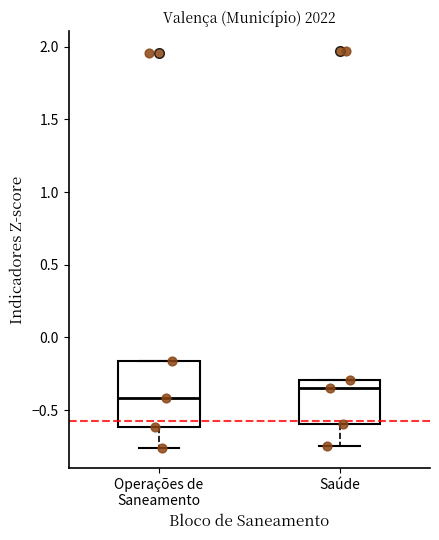

Reading left to right, read every box against the y-axis: the position of its median line, the range the box covers, and the ends of its whiskers. The values are not printed on the chart, so give them approximately, as read against the axis.

Operações de Saneamento: median -0.40, box -0.60 to -0.15, whiskers -0.75 to -0.15
Saúde: median -0.35, box -0.60 to -0.30, whiskers -0.75 to -0.30